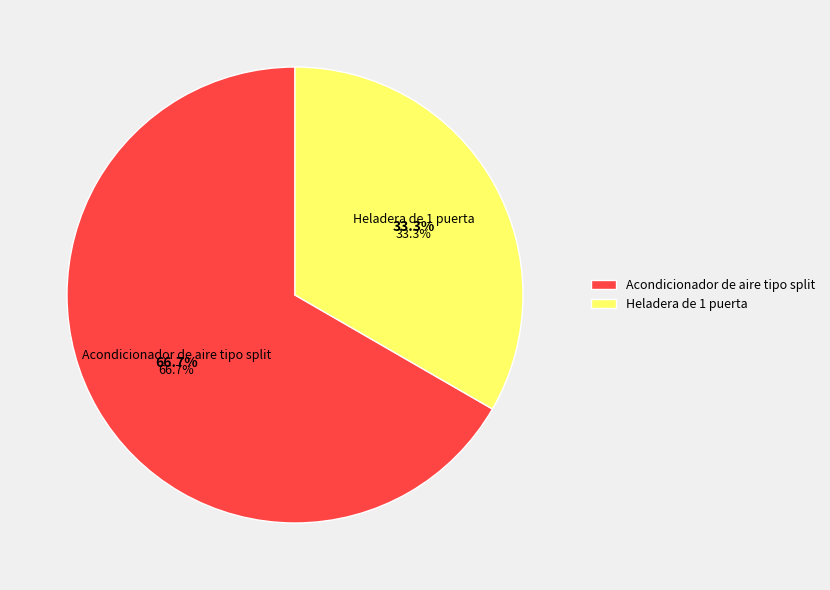

How many slices are in this pie chart?

2